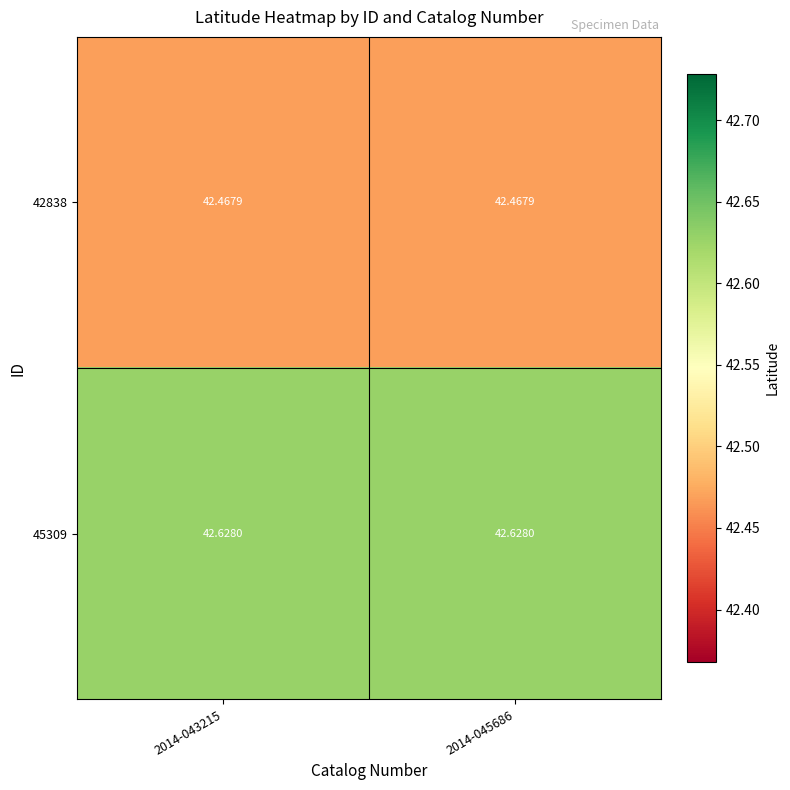

Is the value of 42838 at 2014-043215 greater than the value of 45309 at 2014-043215?

No